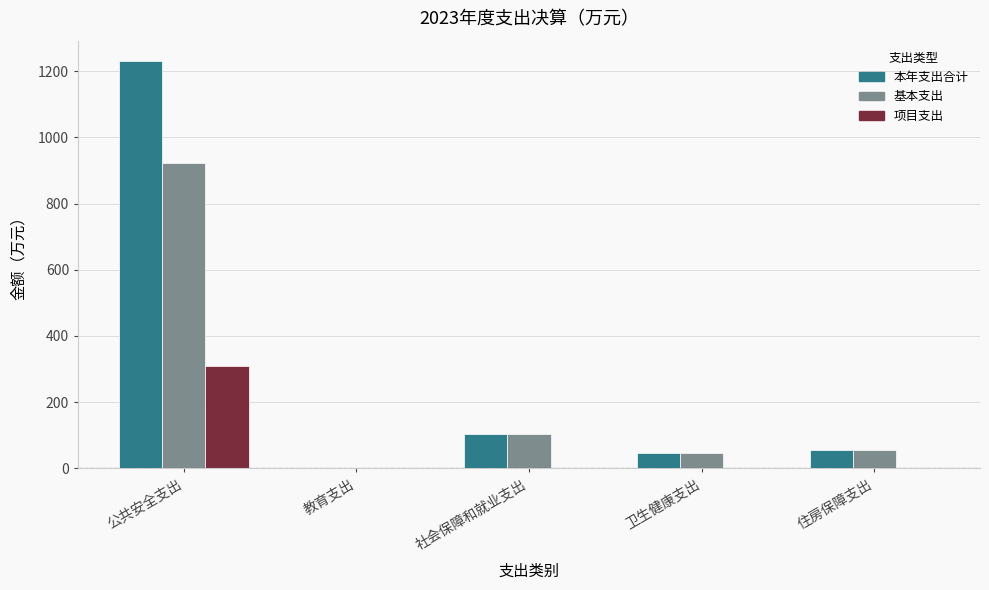

What is the total value across all series at 公共安全支出?

2461.4